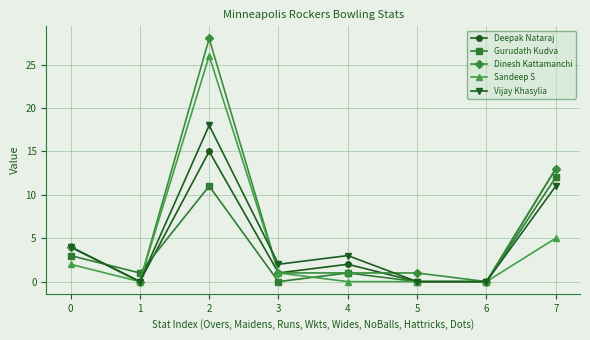

True or false: Dinesh Kattamanchi has more than 0 interior local peaks.

True